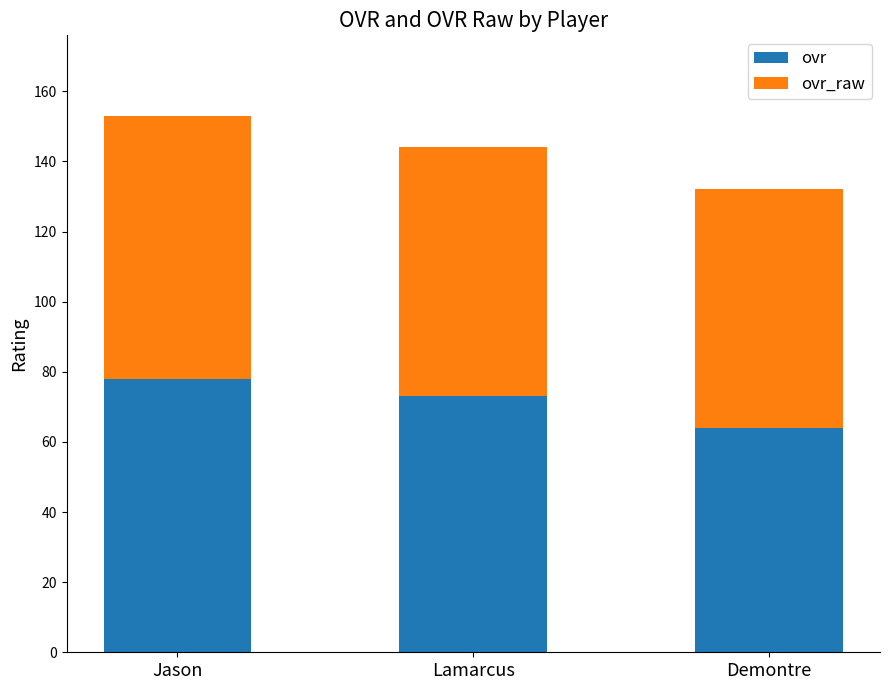

Reading left to right, what are the values for ovr?

Jason=78	Lamarcus=73	Demontre=64